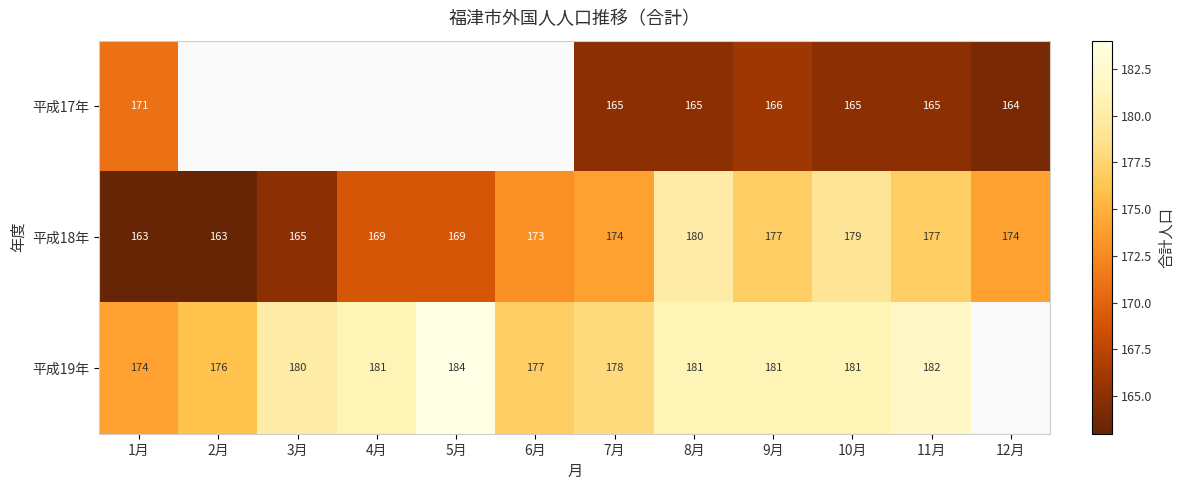

What is the sum of the 平成17年 values at 12月 and 11月?

329